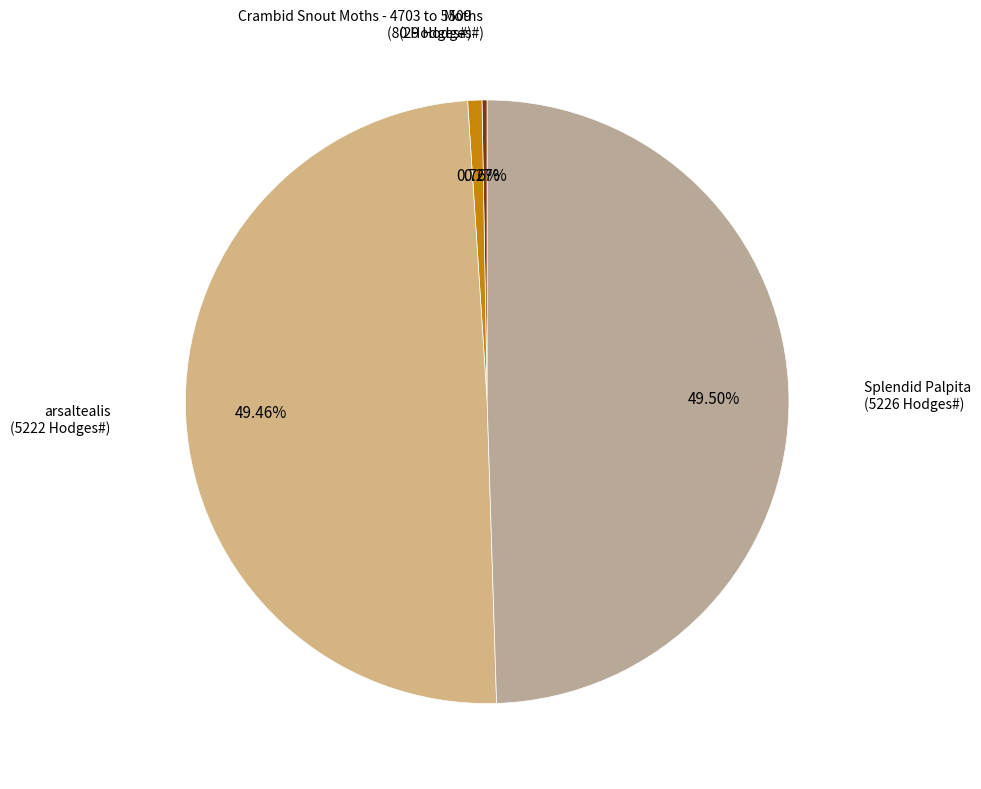

What is the smallest slice in the pie chart?

Moths